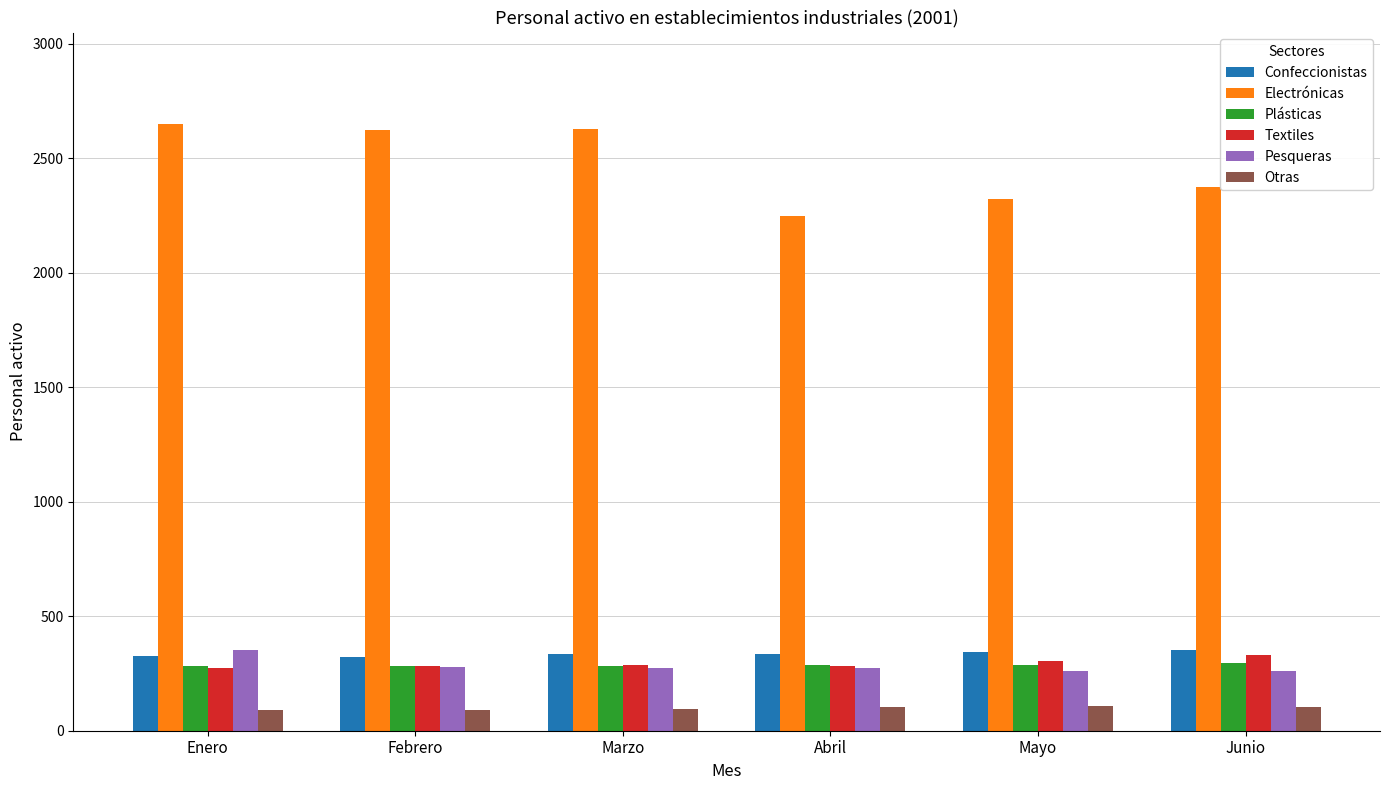

What is the lowest value of the Textiles series?

274